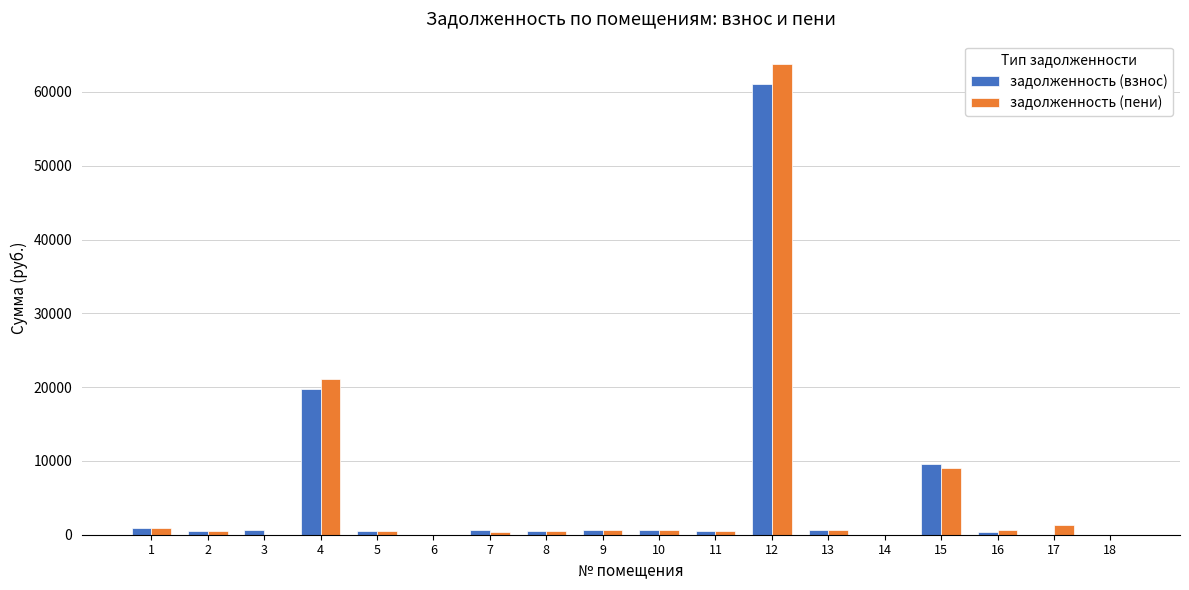

What is the maximum value shown in the chart?

63754.4